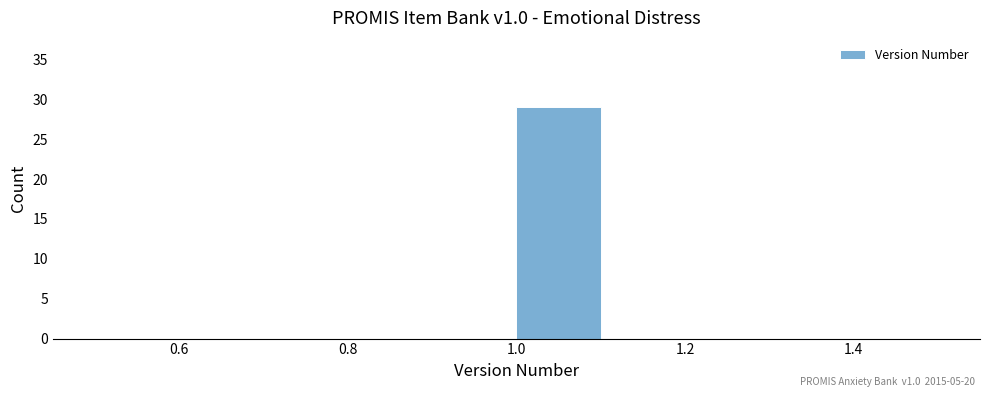

Reading left to right, list every bar in this chart as the range it spans on the x-axis followed by its height. The values are not printed on the chart, so give them approximately, as read against the axis.

0.5 to 0.6: 0
0.6 to 0.7: 0
0.7 to 0.8: 0
0.8 to 0.9: 0
0.9 to 1.0: 0
1.0 to 1.1: 29
1.1 to 1.2: 0
1.2 to 1.3: 0
1.3 to 1.4: 0
1.4 to 1.5: 0